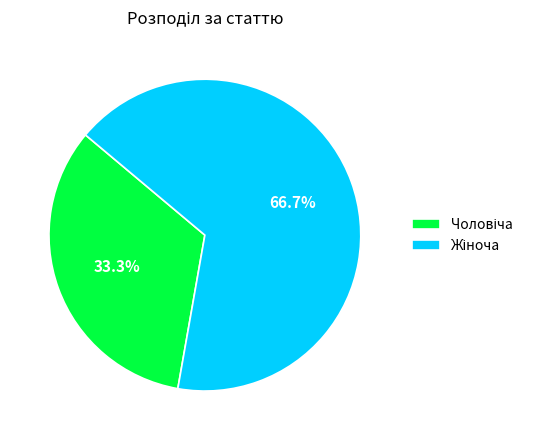

Does any single category account for the majority?

Yes